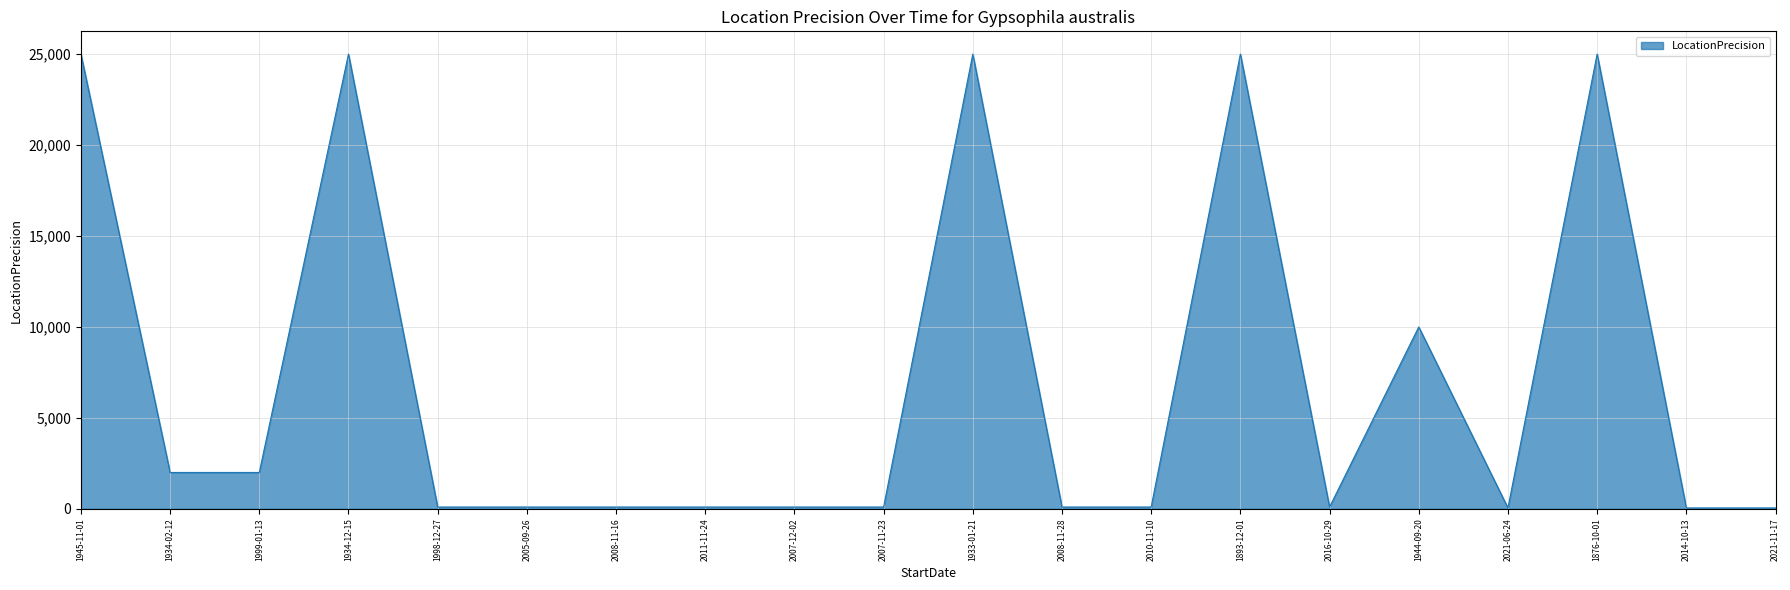

The value at 1944-09-20 is 10000. True or false?

True